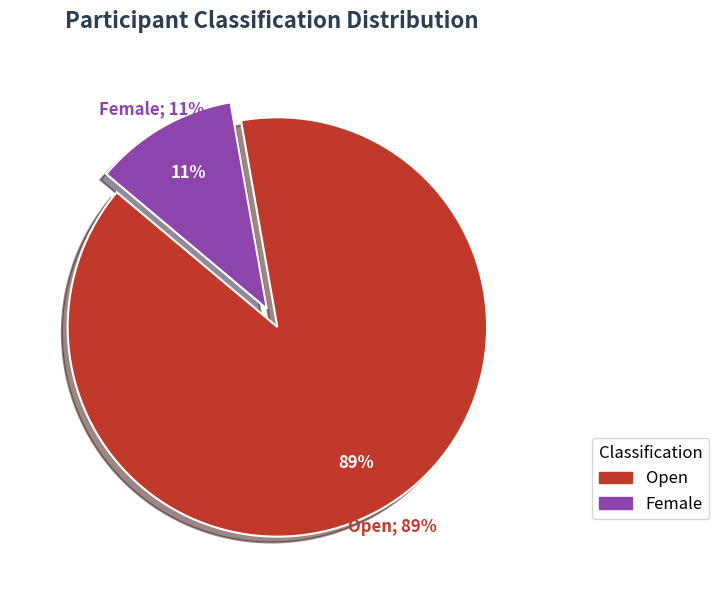

How many segments does this pie chart have?

2